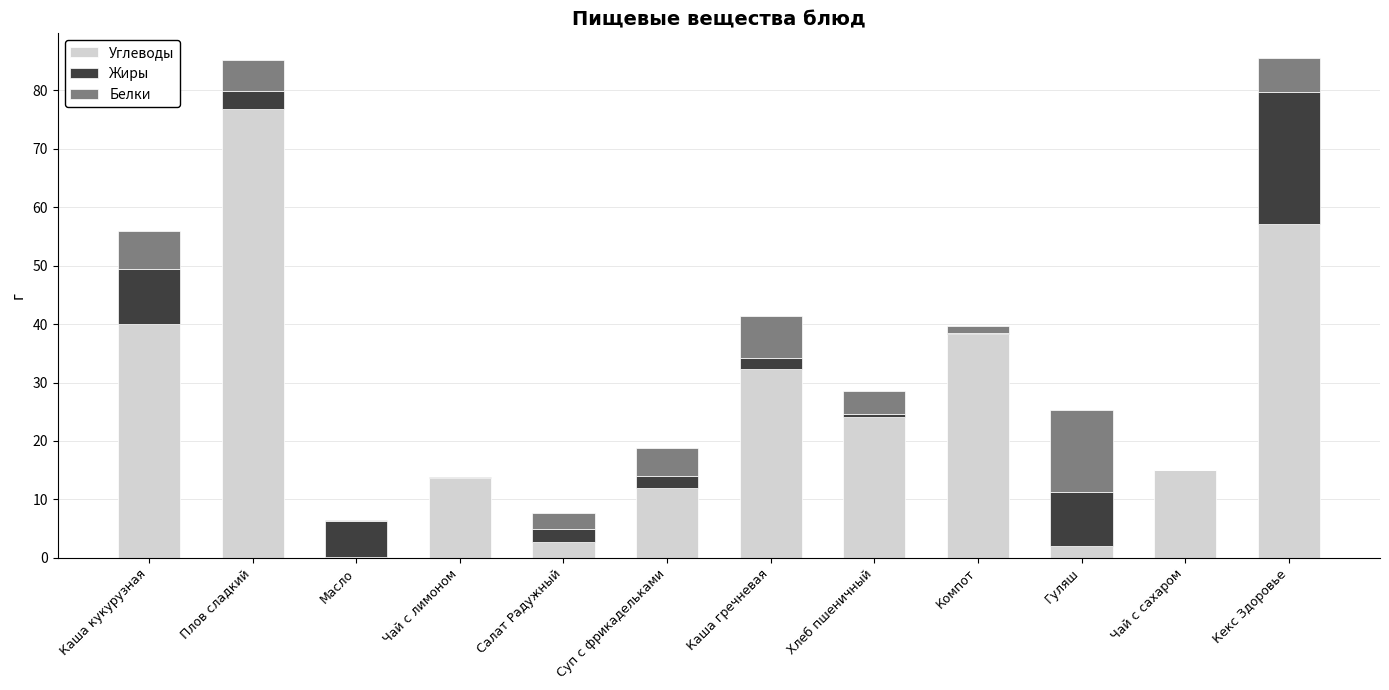

What is the total value across all series at Каша кукурузная?

55.9